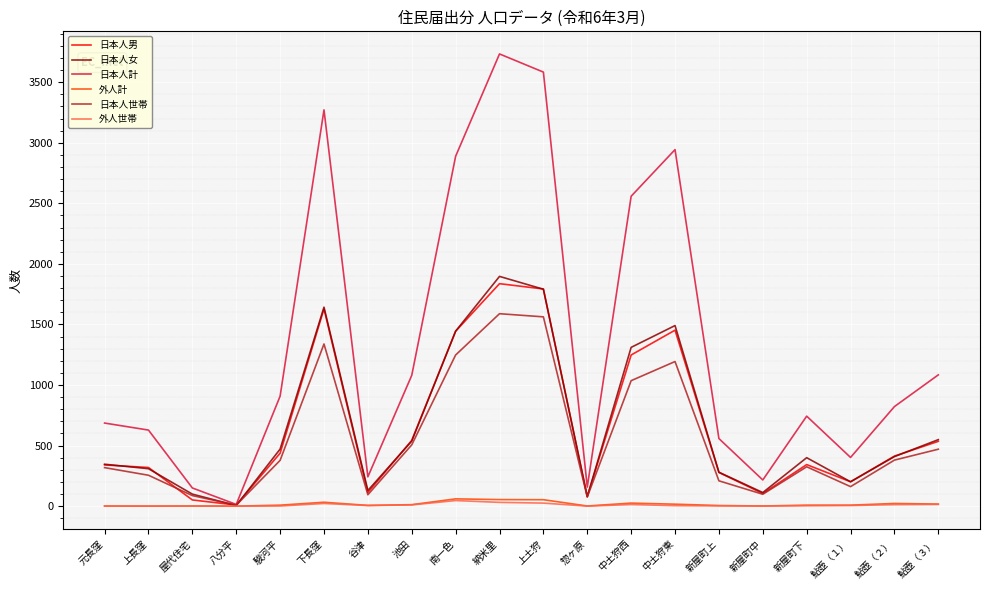

Does the chart have visible grid lines?

Yes